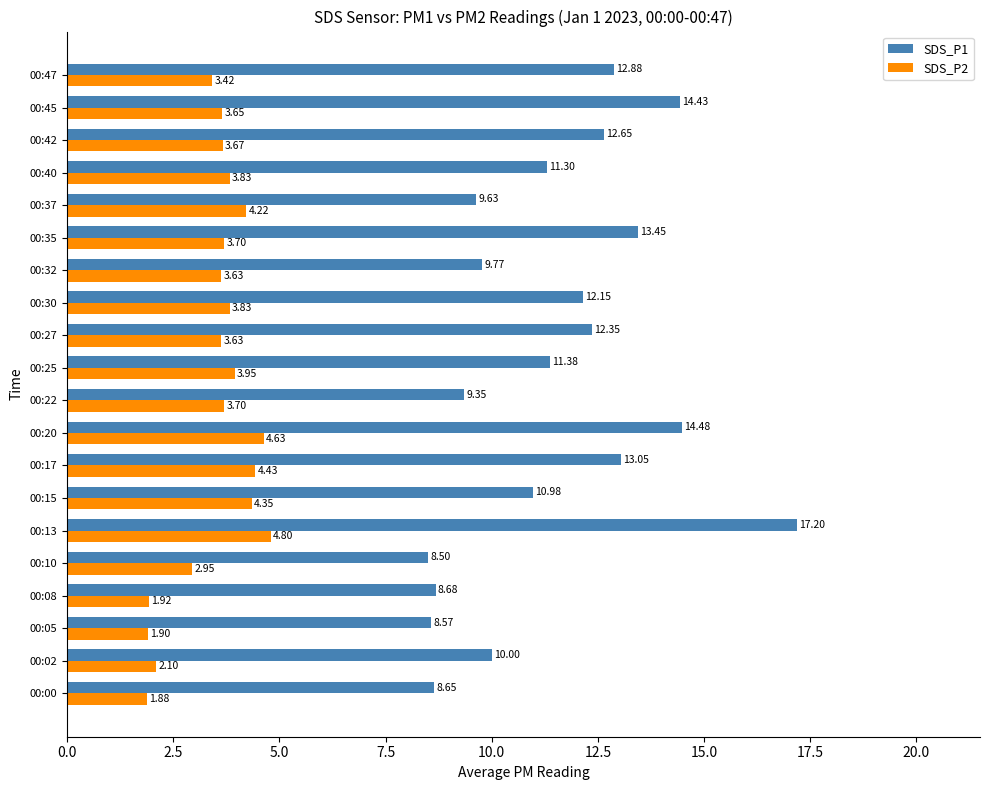

What are all the series names shown in the legend?

SDS_P1, SDS_P2